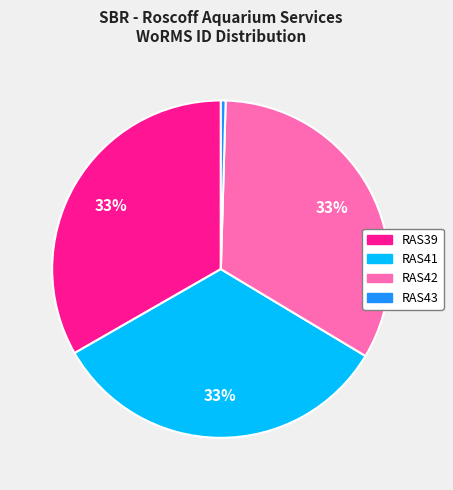

To the nearest percent, what is the difference between the largest and smallest slice percentages?

33%